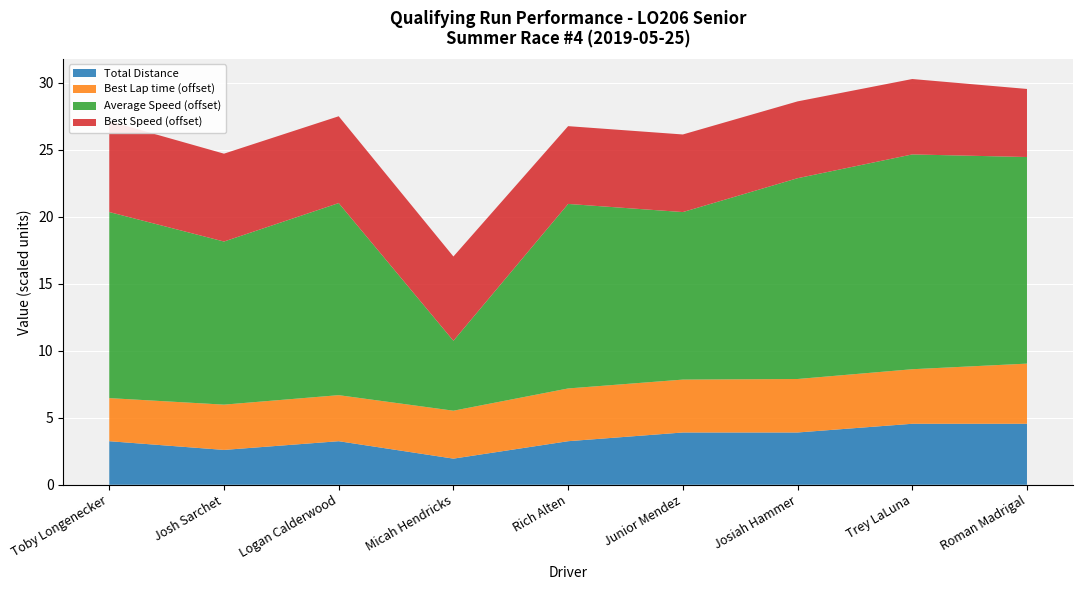

The Total Distance series shows 0.9 at Josiah Hammer. True or false?

False